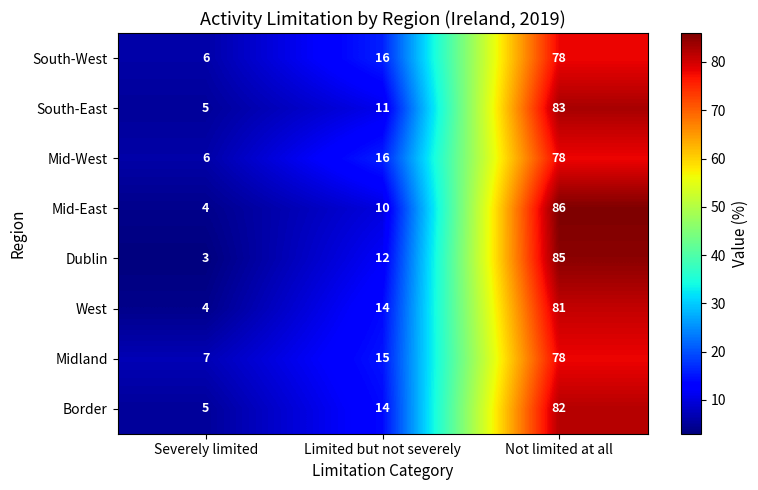

What is the average value of the South-West series?

33